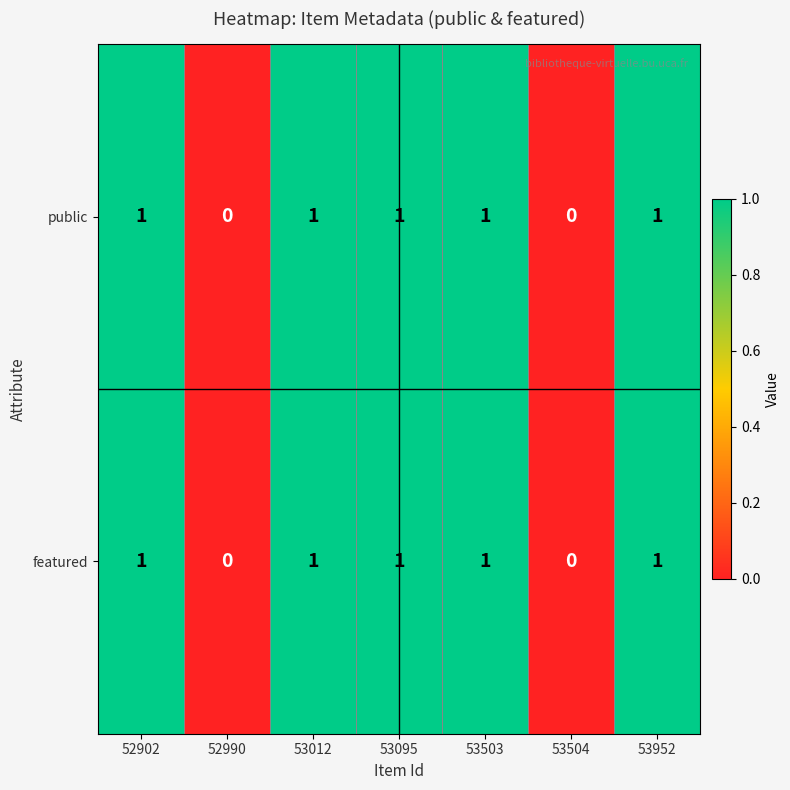

How many featured values are between 0 and 1?

7